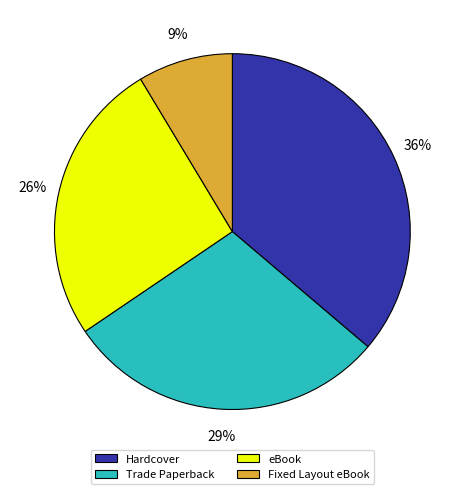

To the nearest percent, what percentage of the pie is Hardcover?

36%